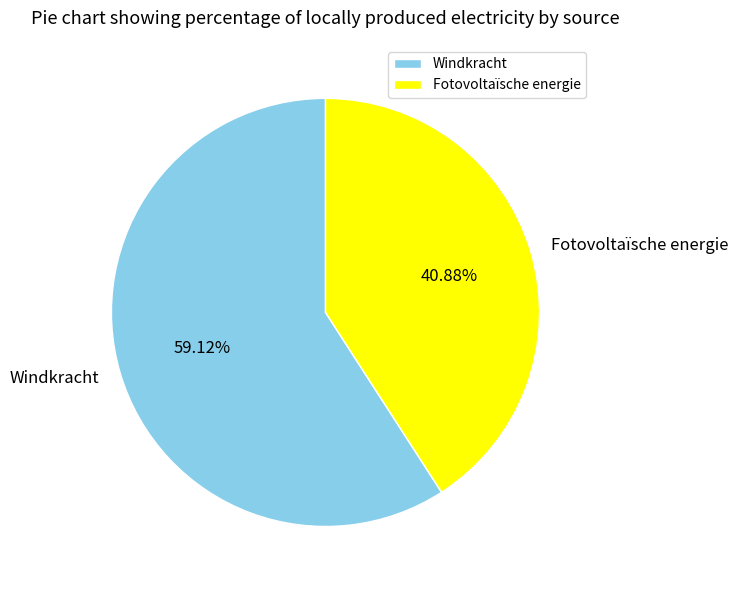

How many slices are in this pie chart?

2